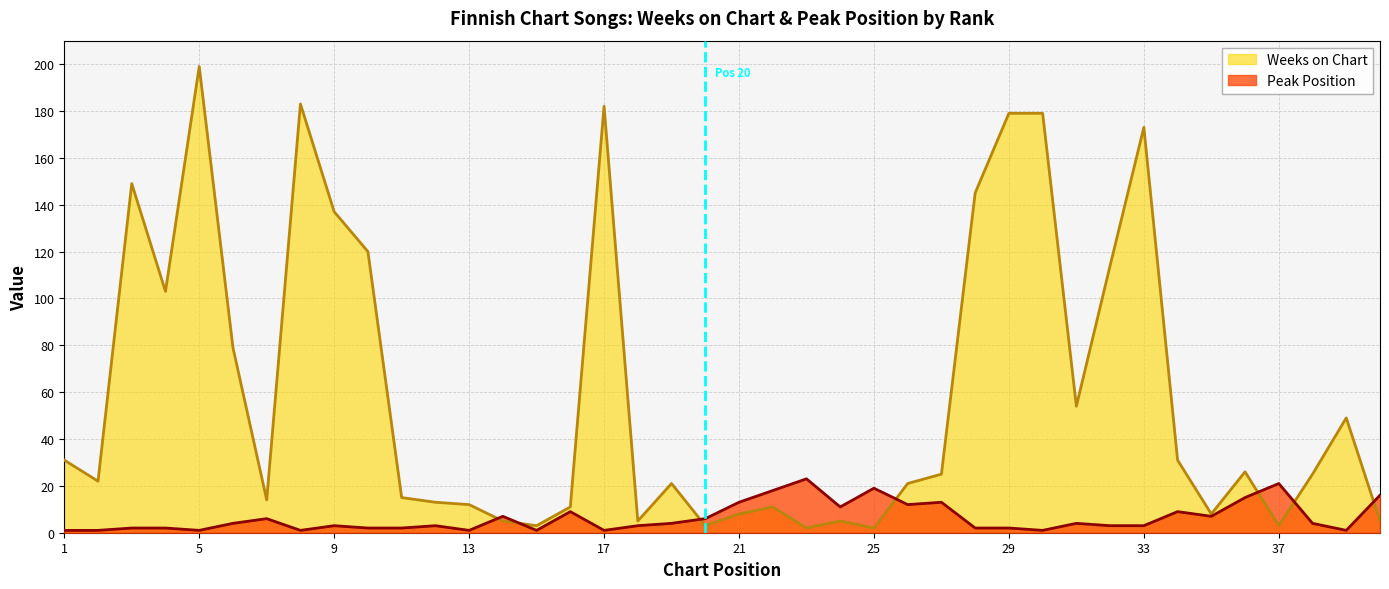

In Peak Position, how many points are lower than both neighbors (excluding endpoints)?

10